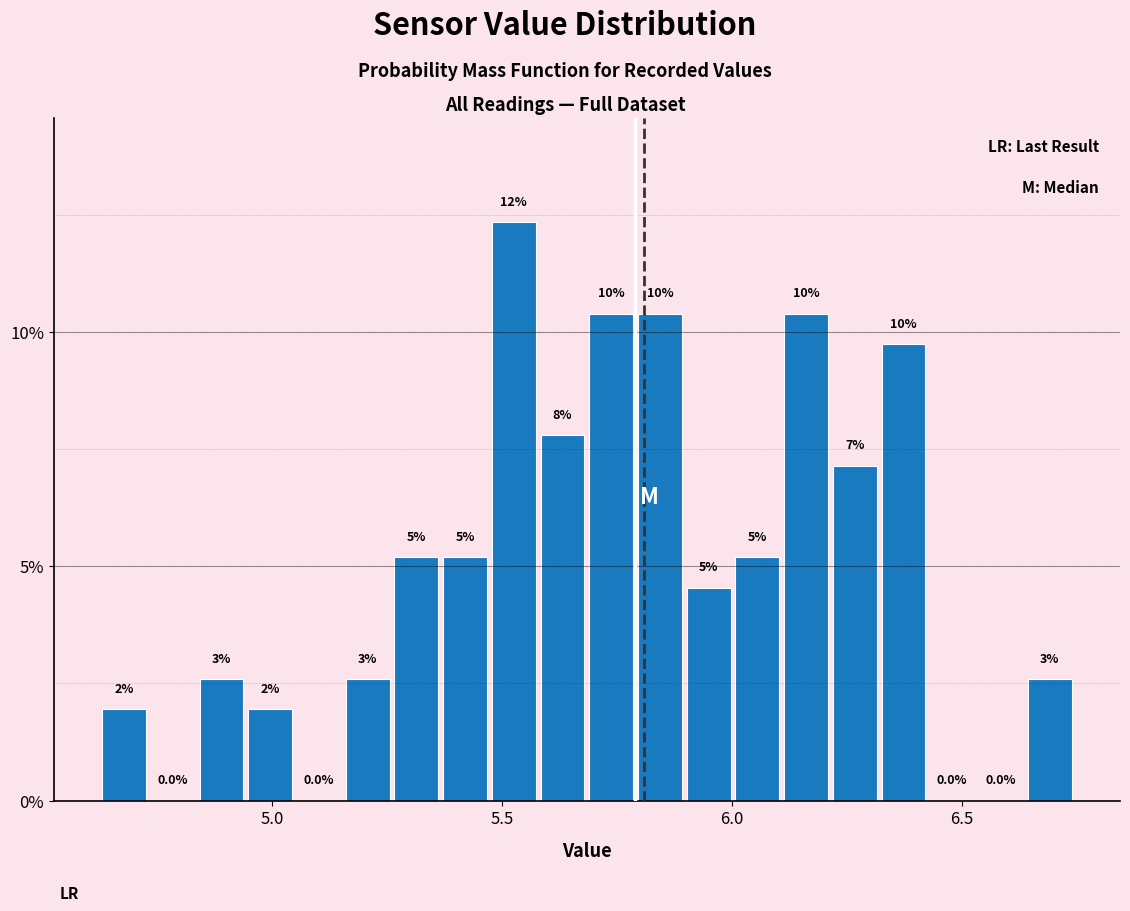

Read against the x-axis, roughly where is the centre of the tallest bar?

5.55